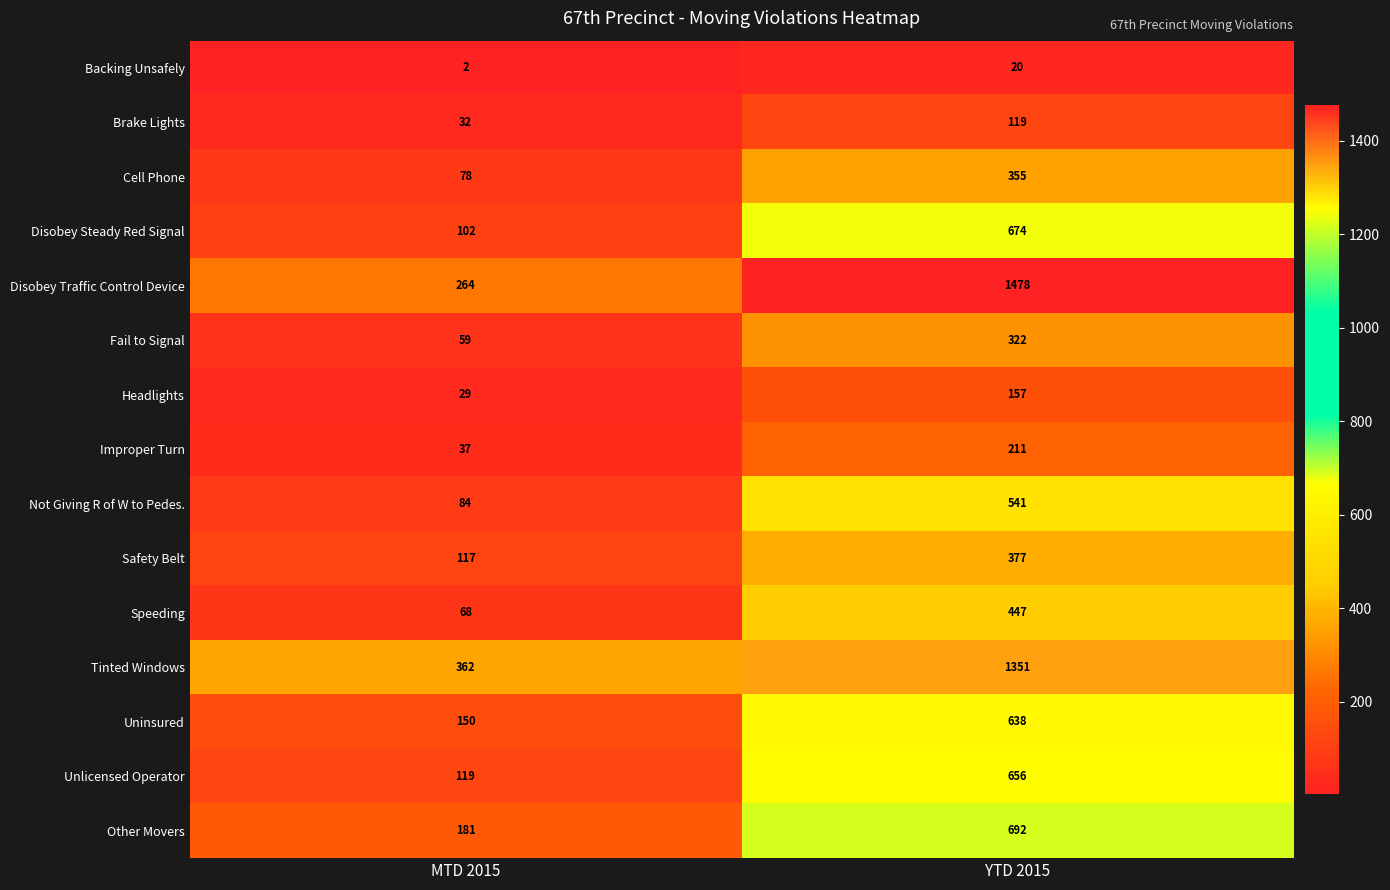

Is it true that Improper Turn equals 20 at MTD 2015?

False